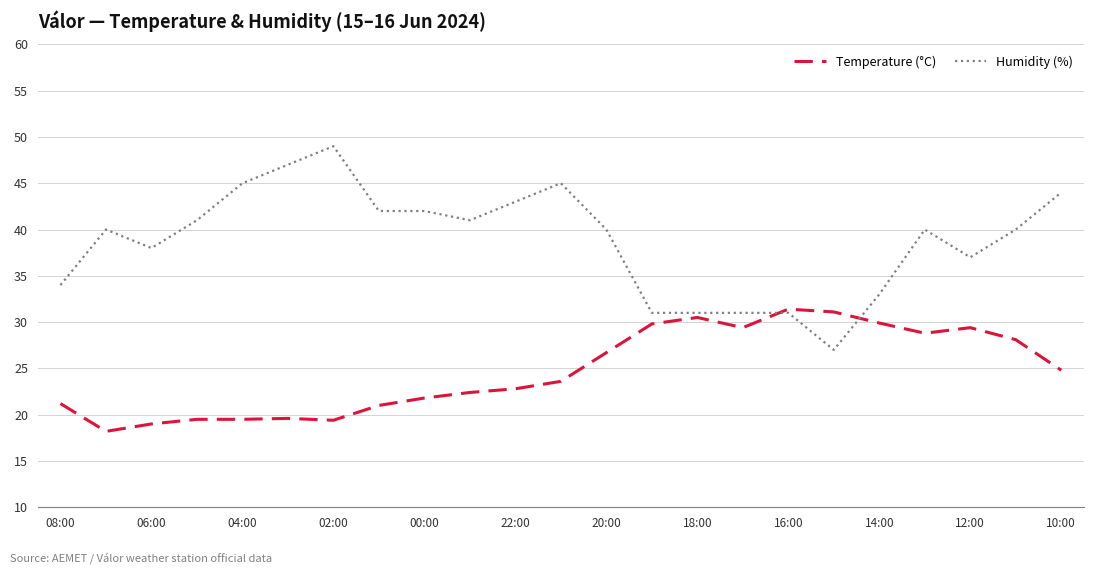

After their last crossing, which series has the higher values: Temperature (°C) or Humidity (%)?

Humidity (%)